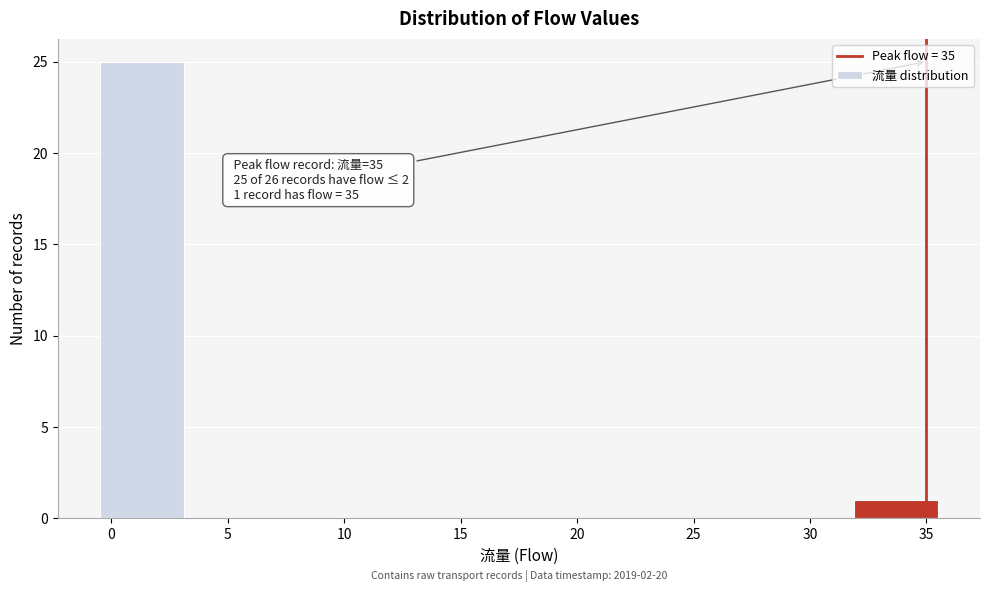

Which range on the x-axis has the tallest bar?

-0.5 to 3.1